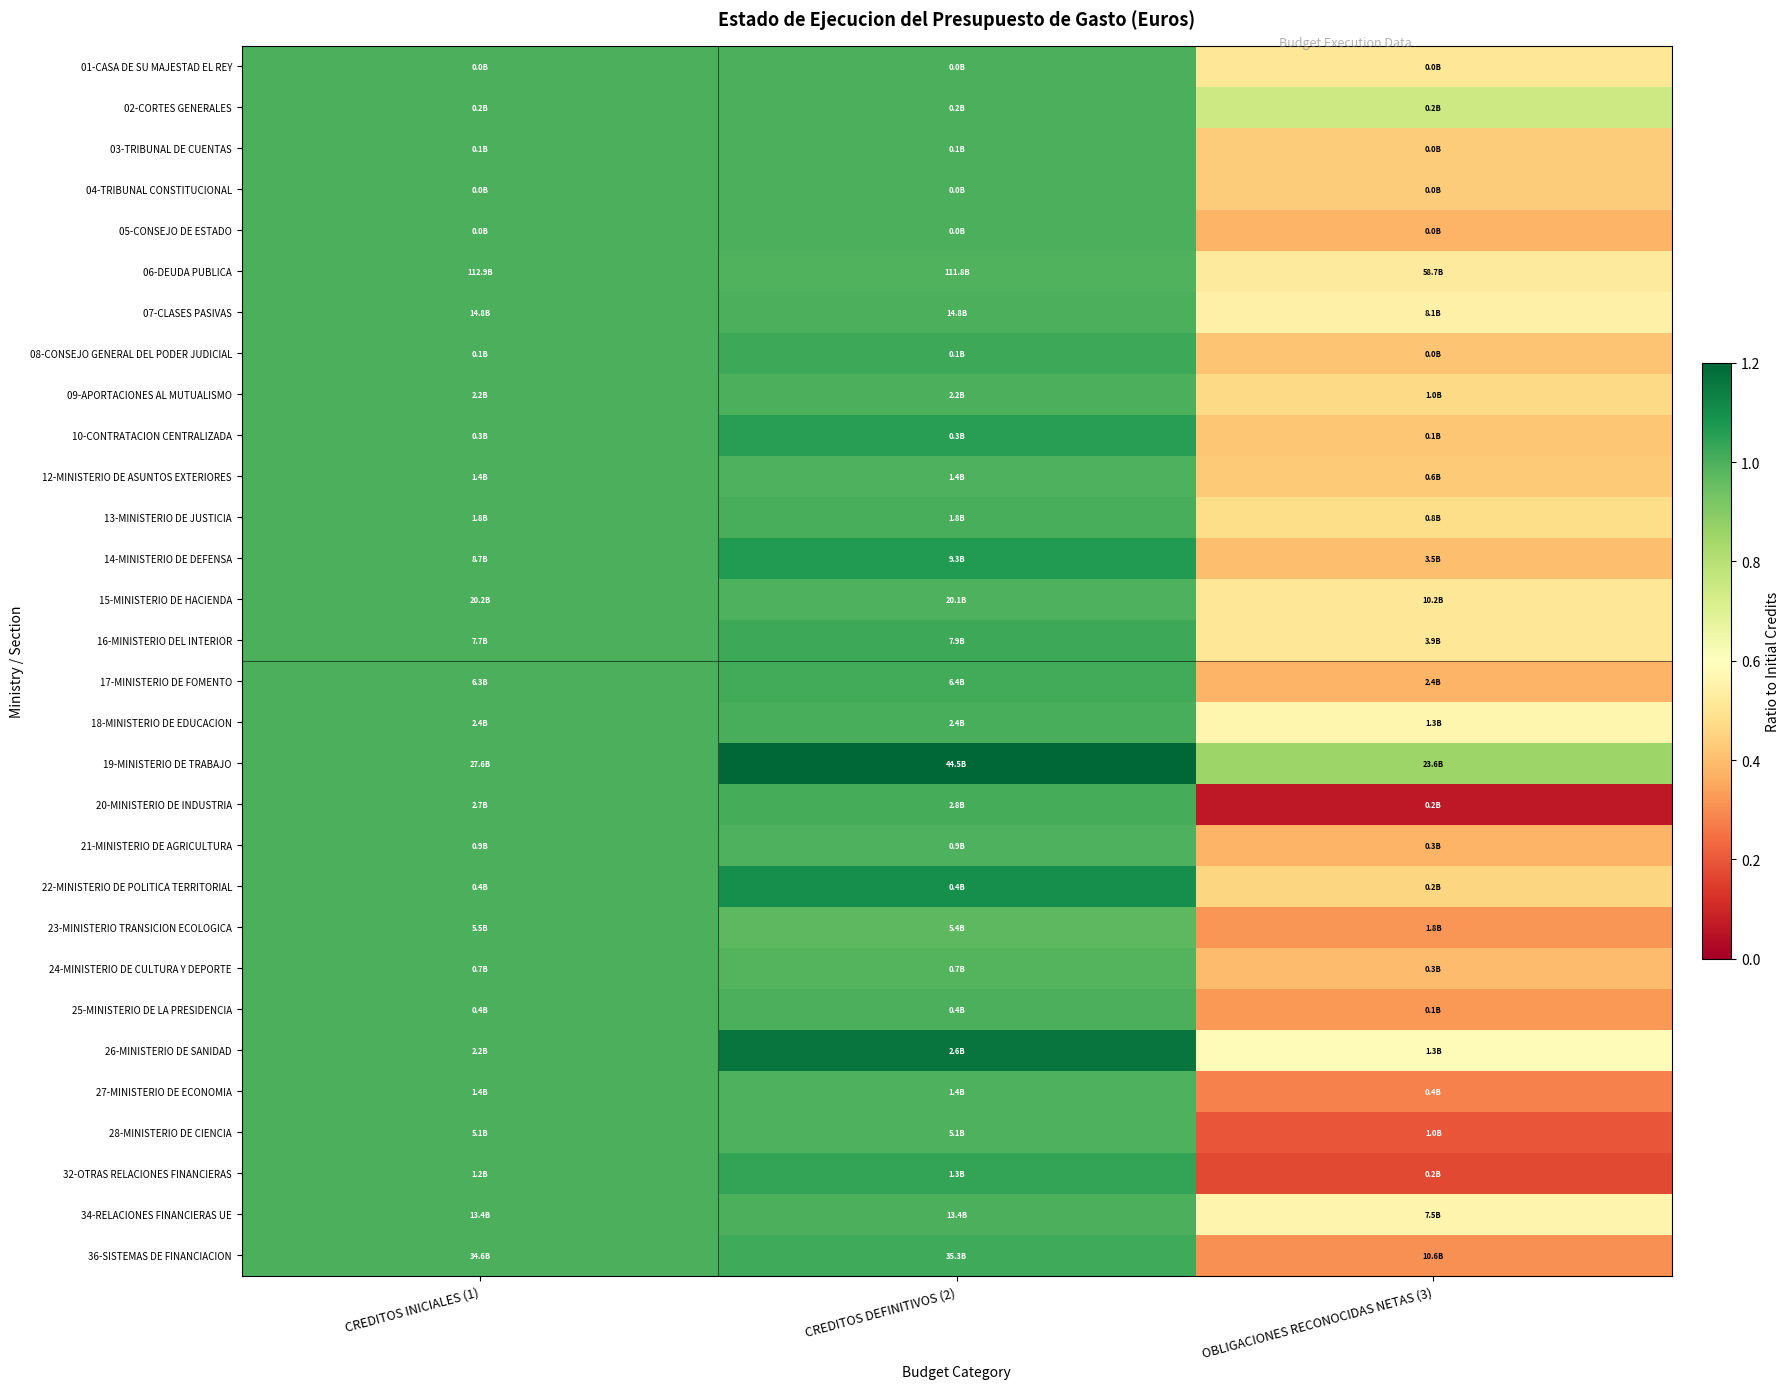

How many categories are shown in the chart?

3